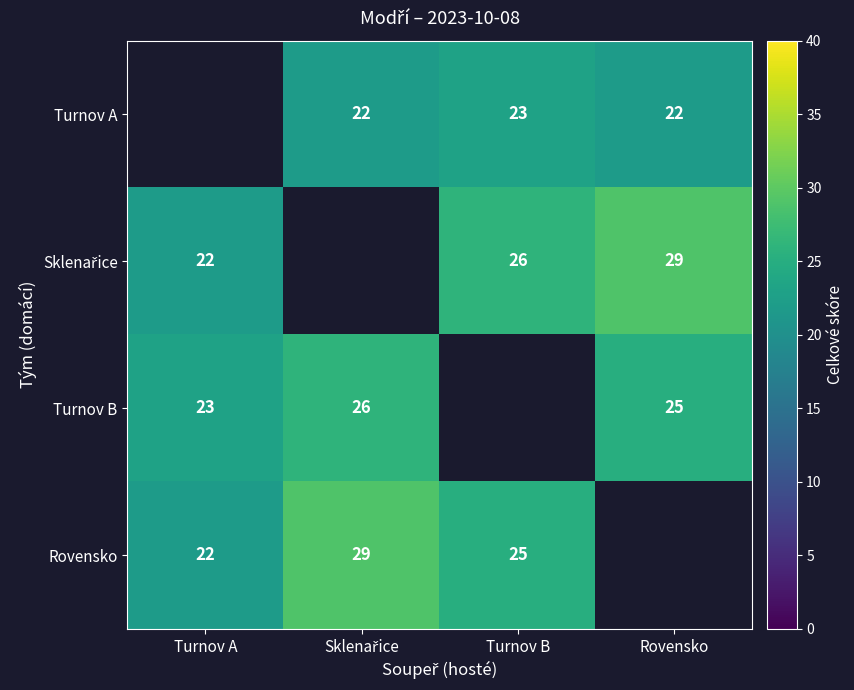

How many categories are shown in the chart?

4